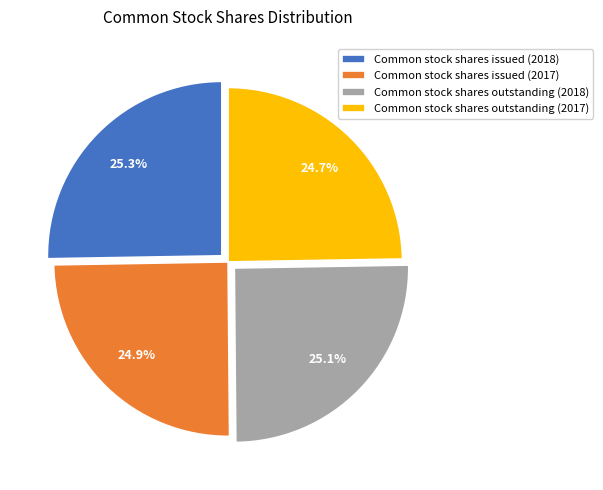

To the nearest percent, what is the combined percentage of Common stock shares outstanding (2017) and Common stock shares issued (2017)?

50%